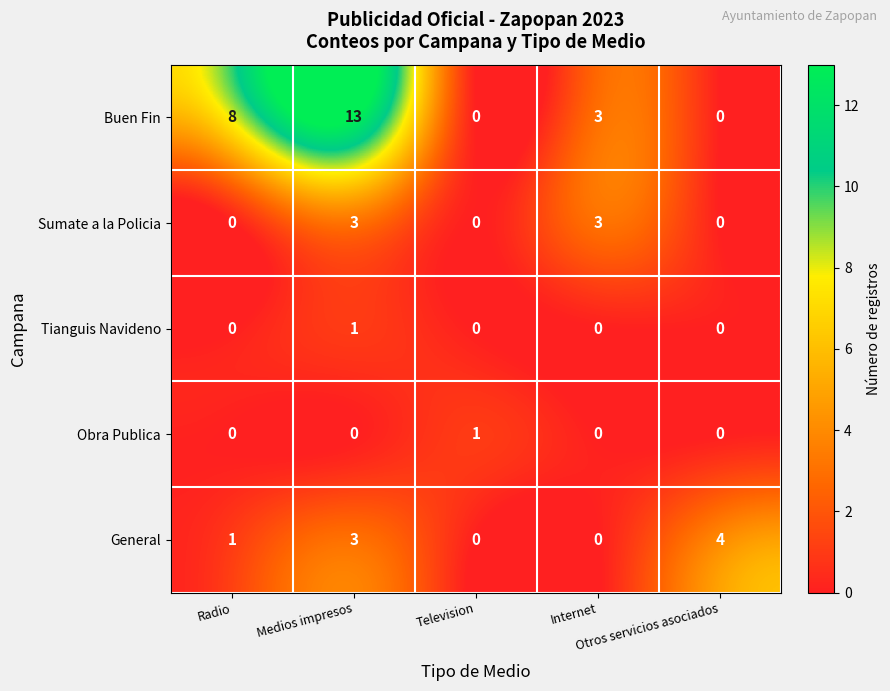

Which series has the largest range (max minus min)?

Buen Fin